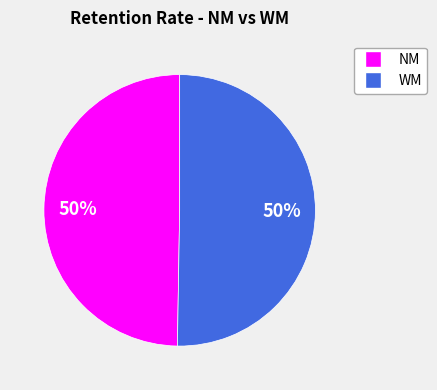

To the nearest percent, what is the average slice percentage?

50%